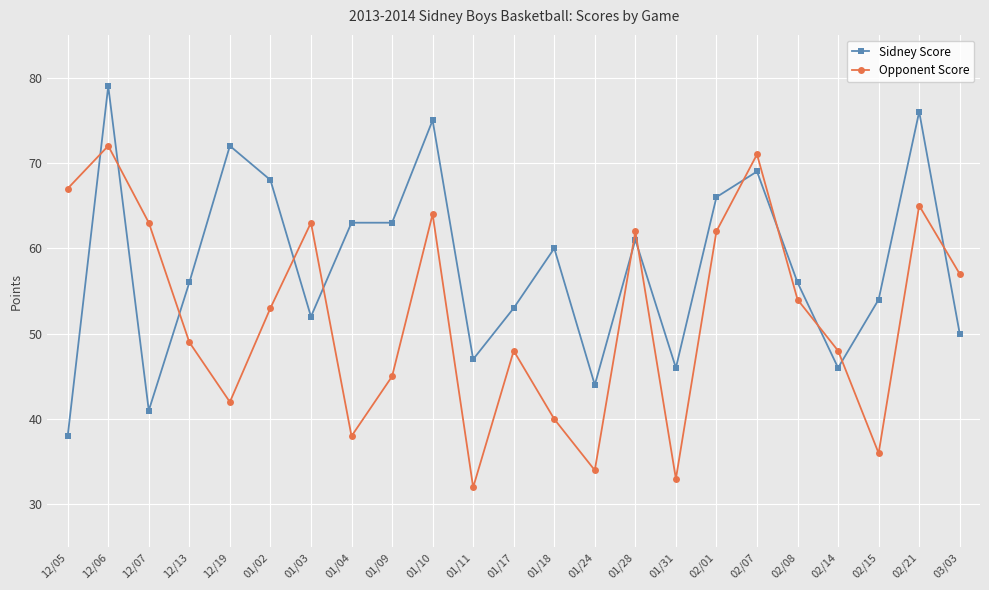

The value of Sidney Score at 01/28 is 61. True or false?

True